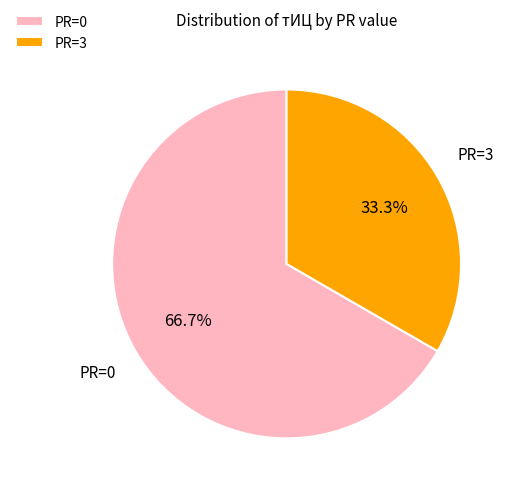

What is the majority slice?

PR=0